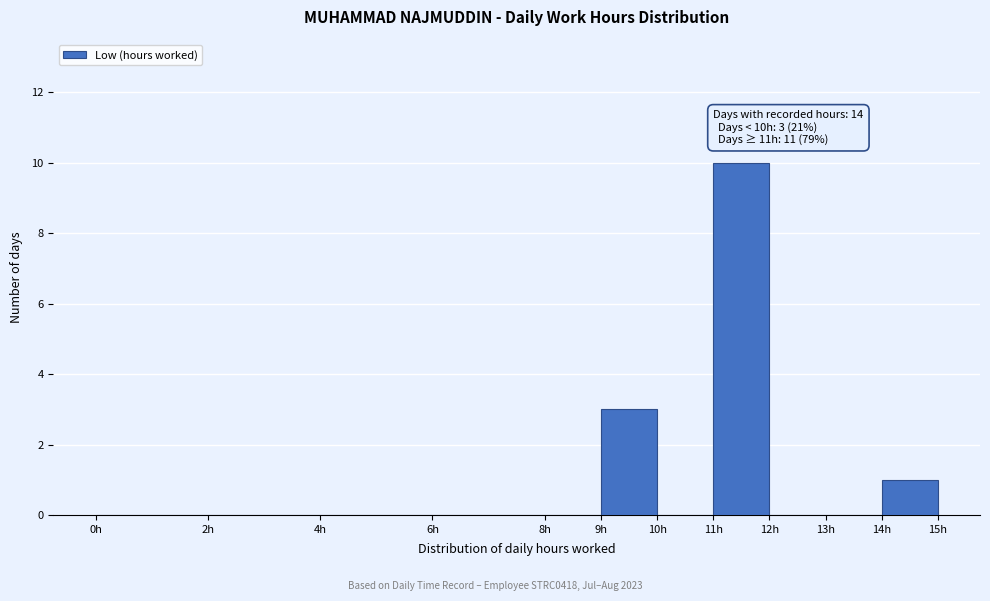

Which range on the x-axis has the tallest bar?

11 to 12